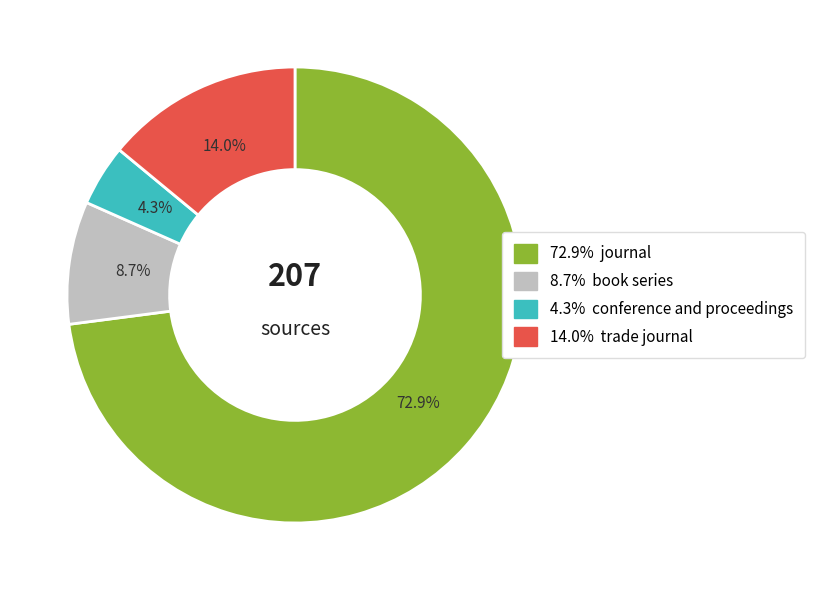

To the nearest percent, what is the average slice percentage?

25%